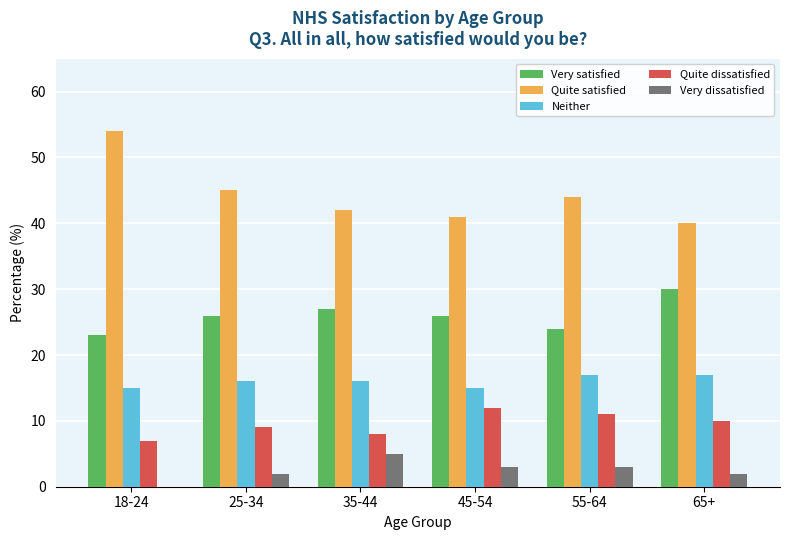

Which series has the largest total across all categories?

Quite satisfied